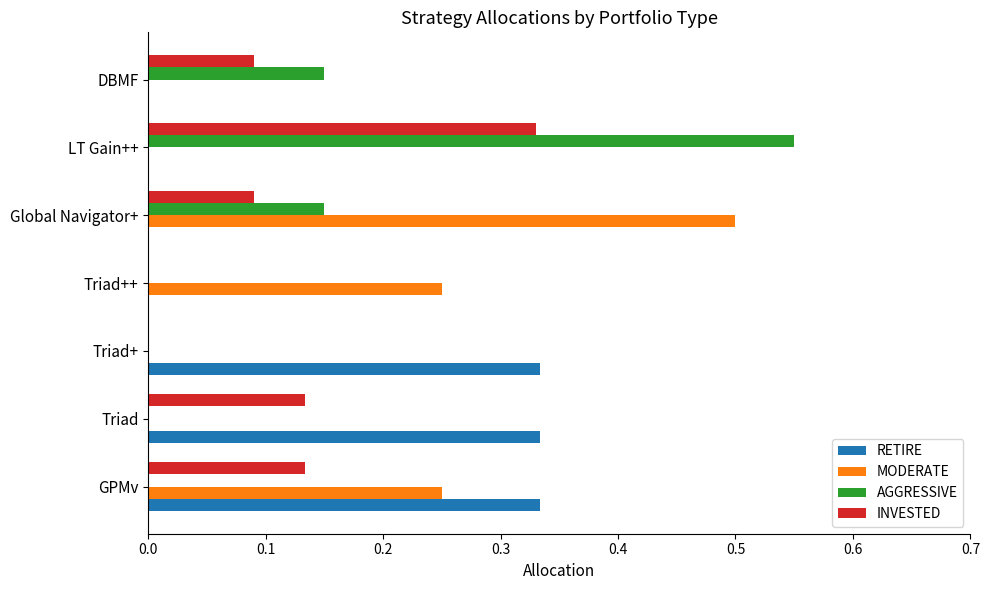

What is the total value across all series at Global Navigator+?

0.7